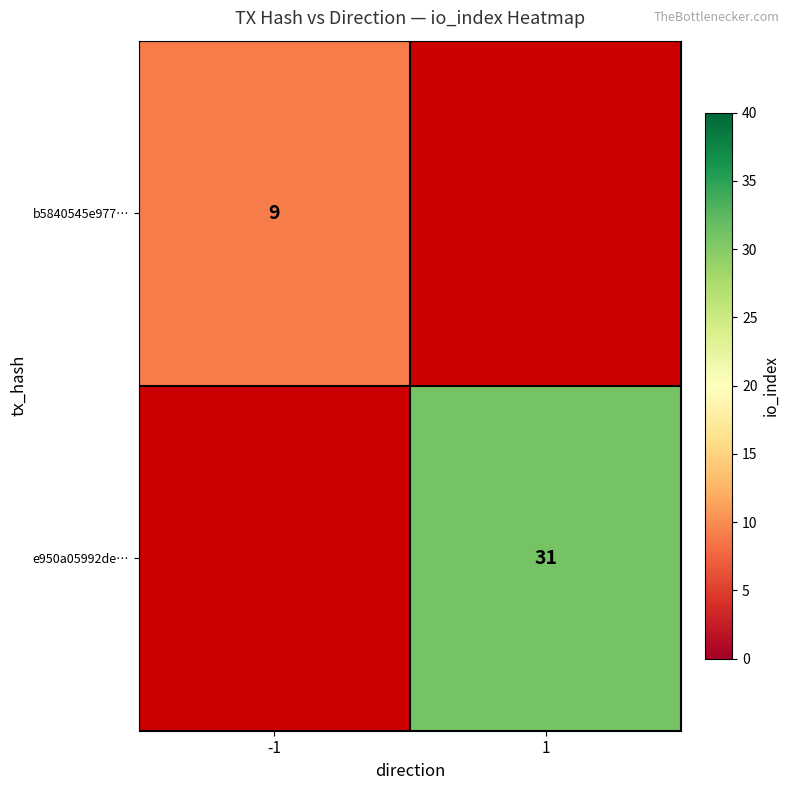

What is the smallest value displayed?

9.0